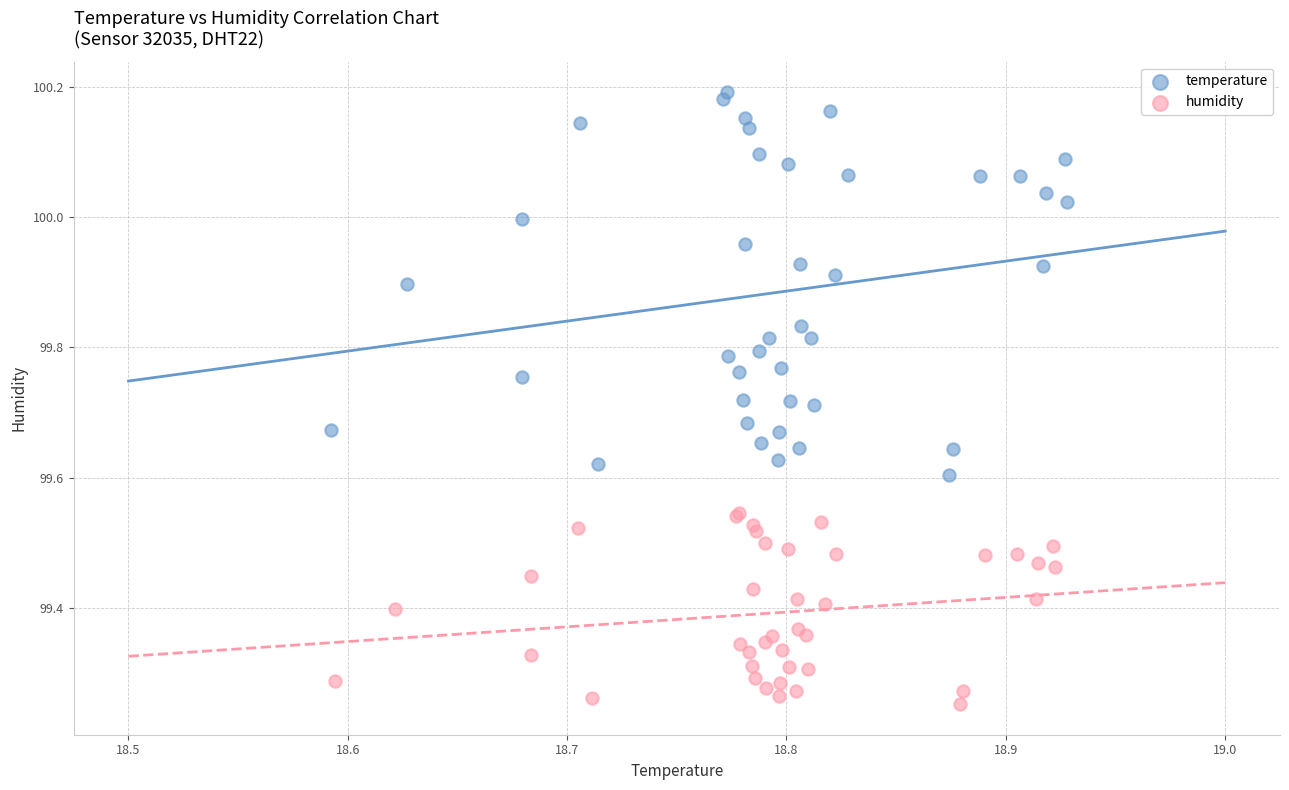

Which series has the largest Y range (max minus min)?

temperature